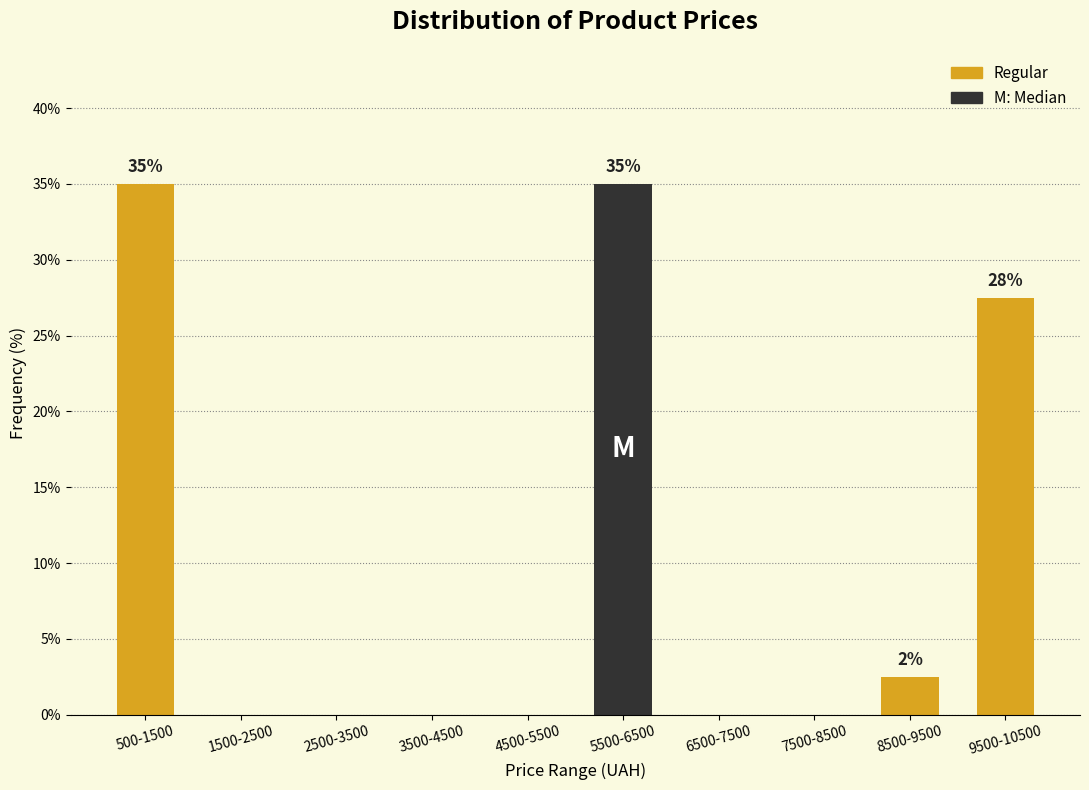

Reading left to right, extract all data points from this chart.

500-1500=35.0	1500-2500=0.0	2500-3500=0.0	3500-4500=0.0	4500-5500=0.0	5500-6500=35.0	6500-7500=0.0	7500-8500=0.0	8500-9500=2.5	9500-10500=27.5